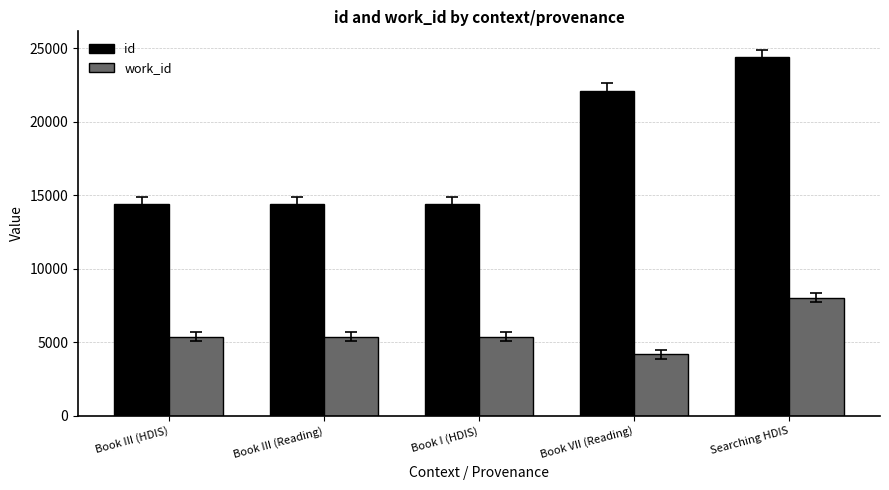

Between Book III (Reading) and Book VII (Reading), which series saw the biggest shift?

id